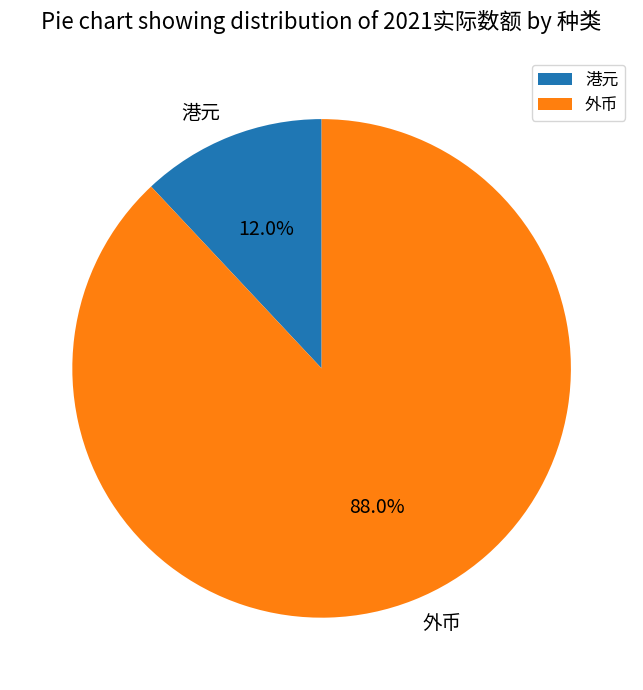

To the nearest percent, what is the average slice percentage?

50%